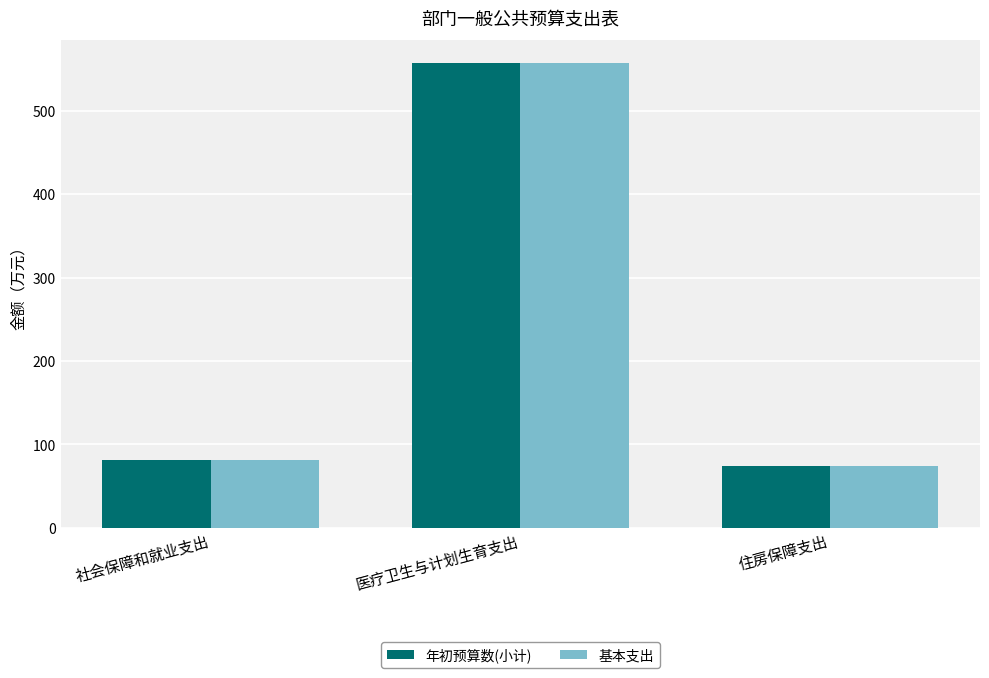

What is the sum of the 基本支出 values at 住房保障支出 and 医疗卫生与计划生育支出?

631.7